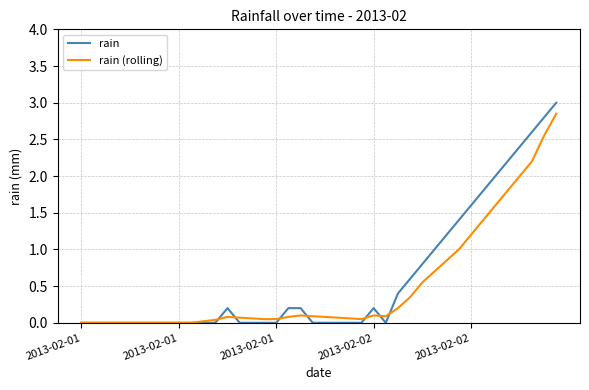

What is the greatest value displayed?

3.0